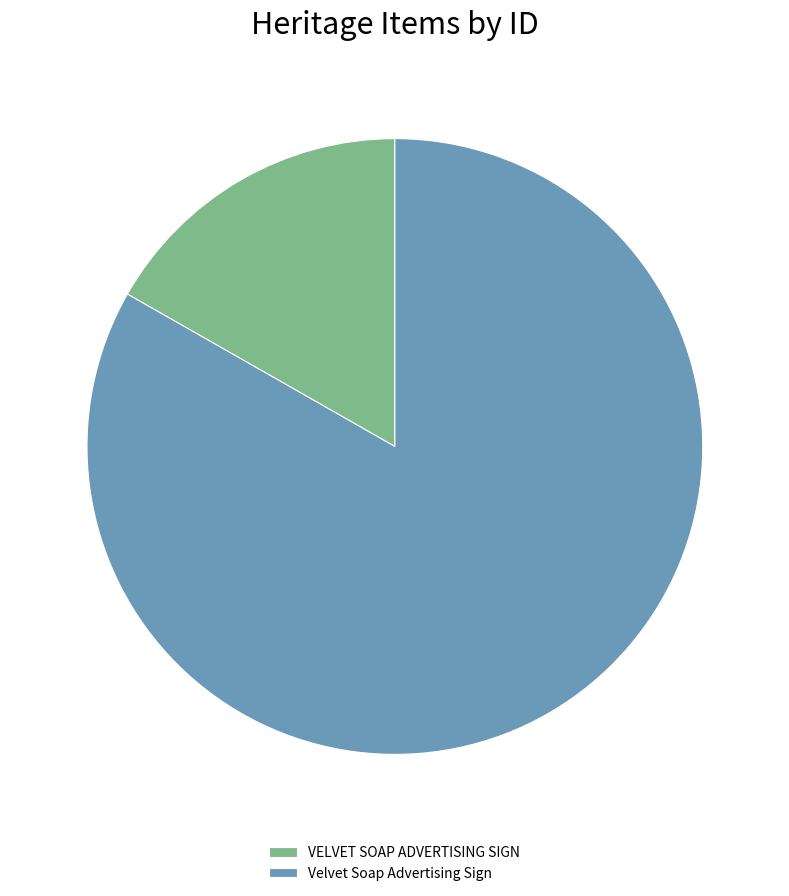

Is there any slice that represents more than half of the pie?

Yes